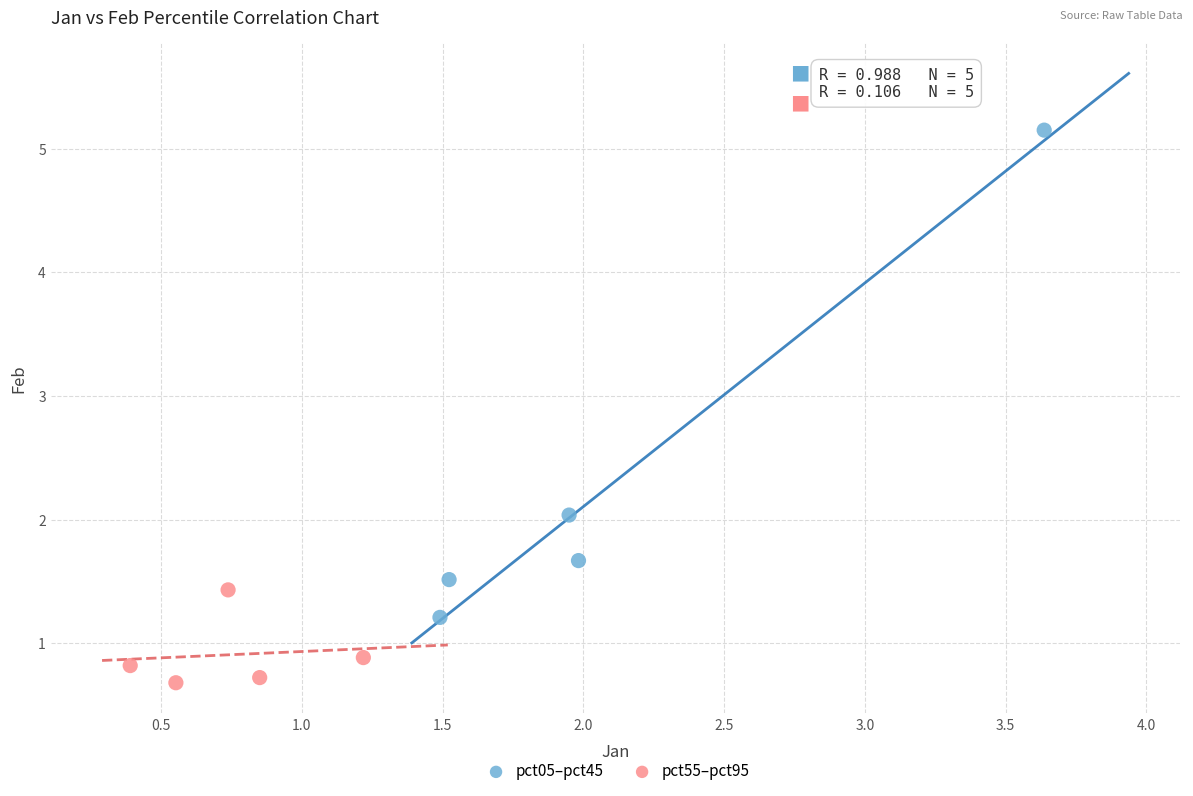

Which series contains the highest Y value?

pct05–pct45